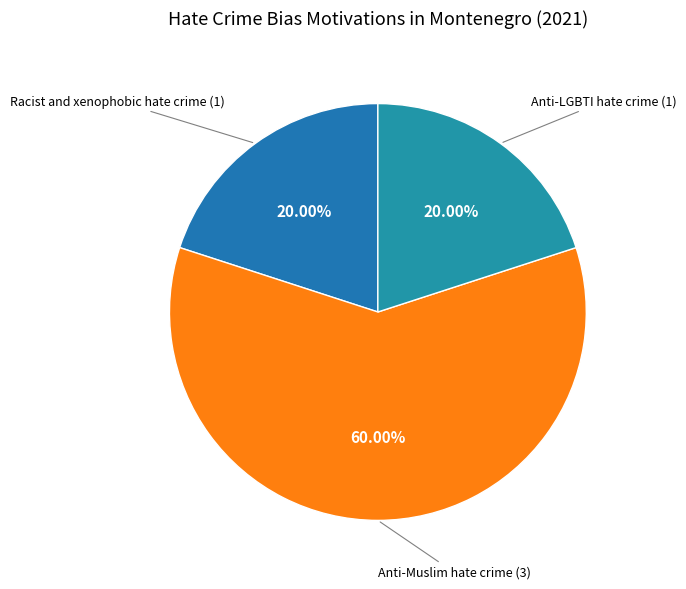

How many segments does this pie chart have?

3